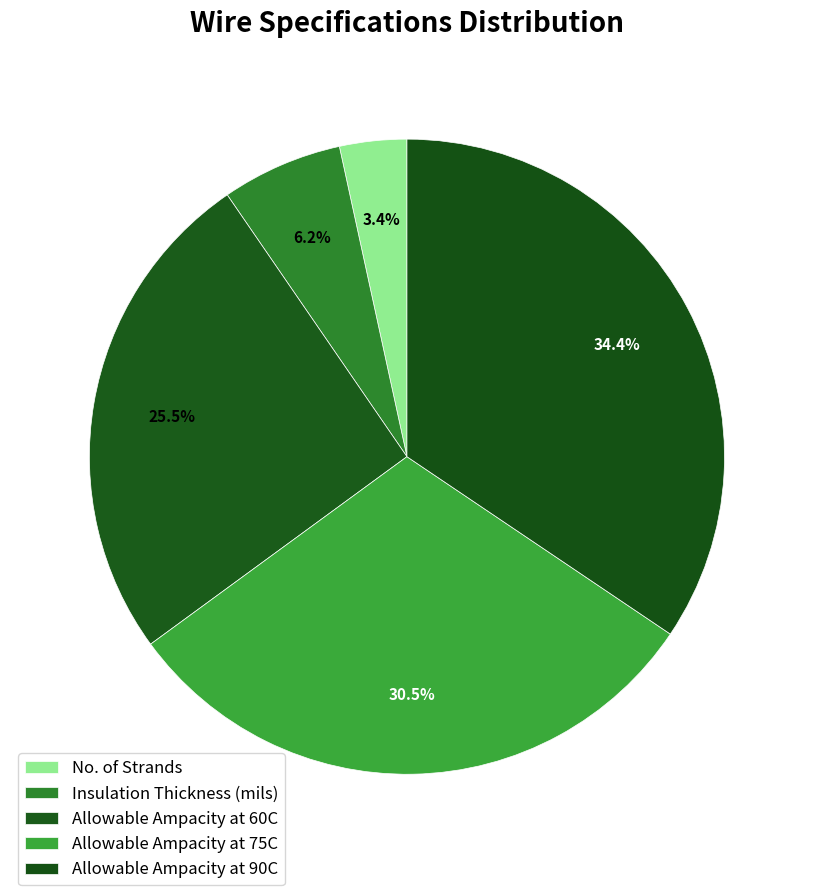

How many slices are in this pie chart?

5